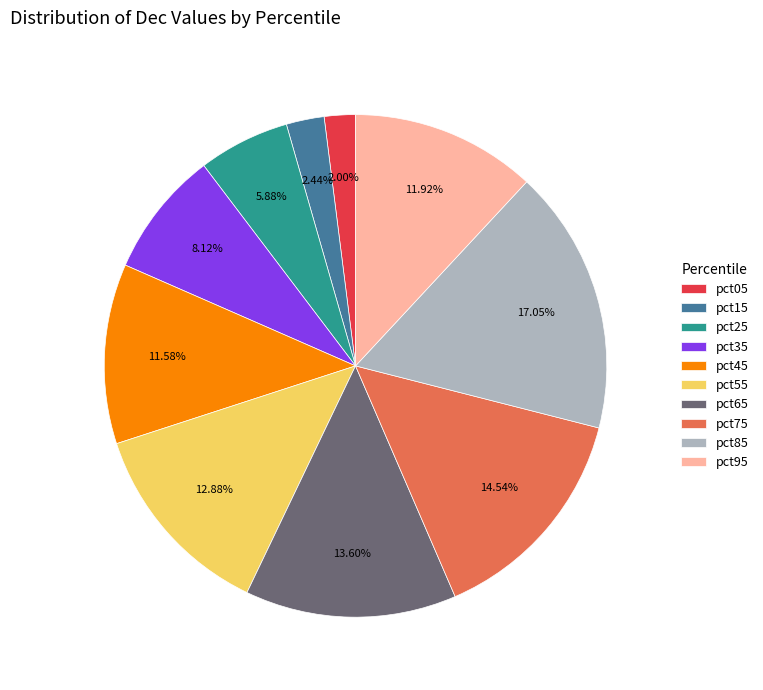

What is the largest slice in the pie chart?

pct85